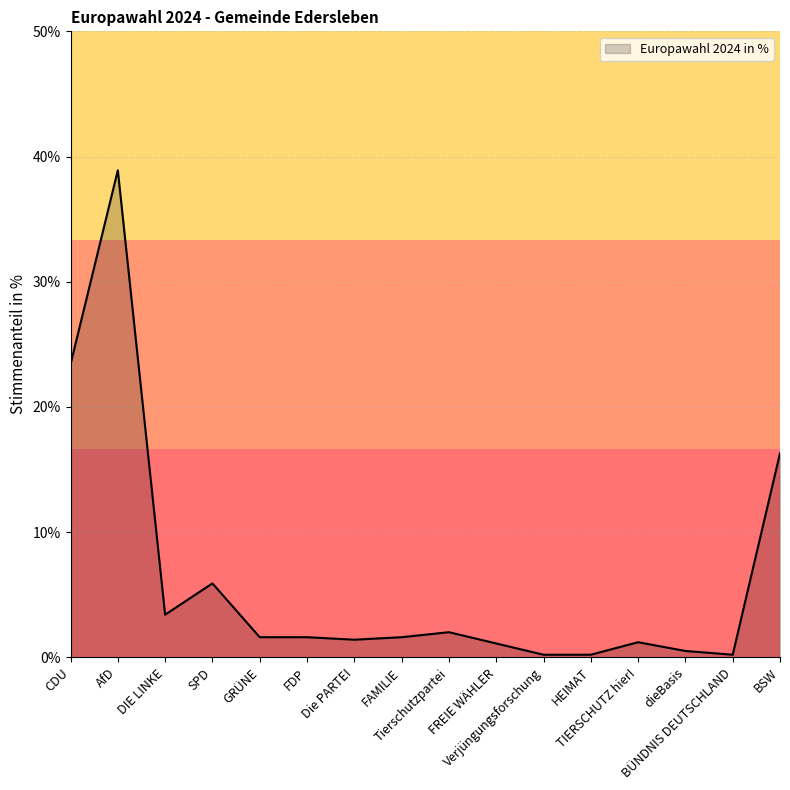

True or false: the data has more than 0 interior local peaks.

True